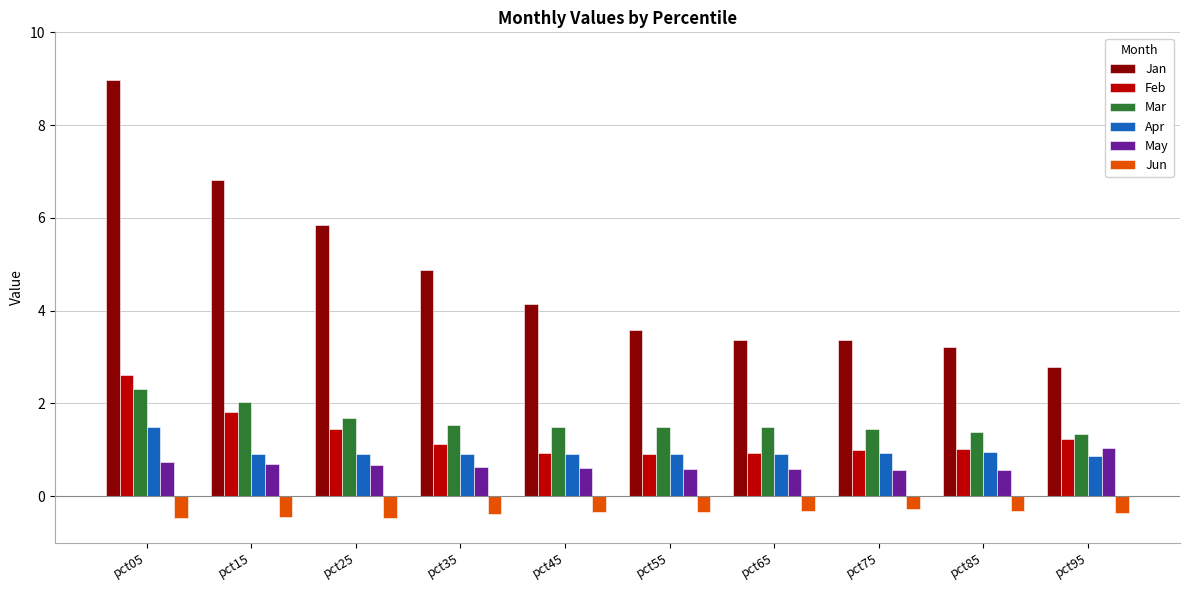

Is it true that Apr equals 1.6 at pct55?

False